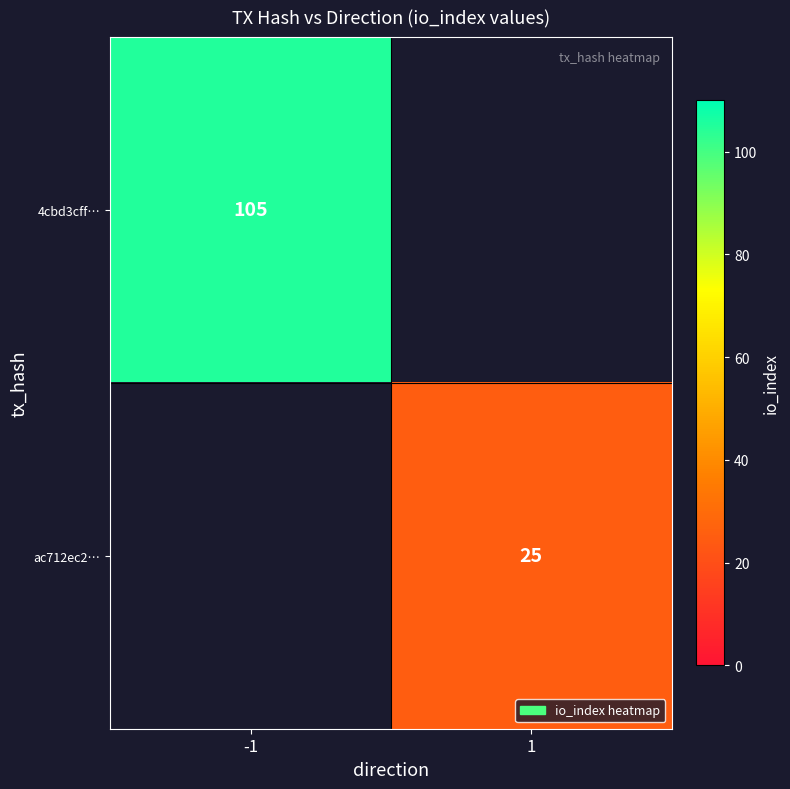

Is the value of ac712ec2… at 1 greater than the value of 4cbd3cff… at -1?

No